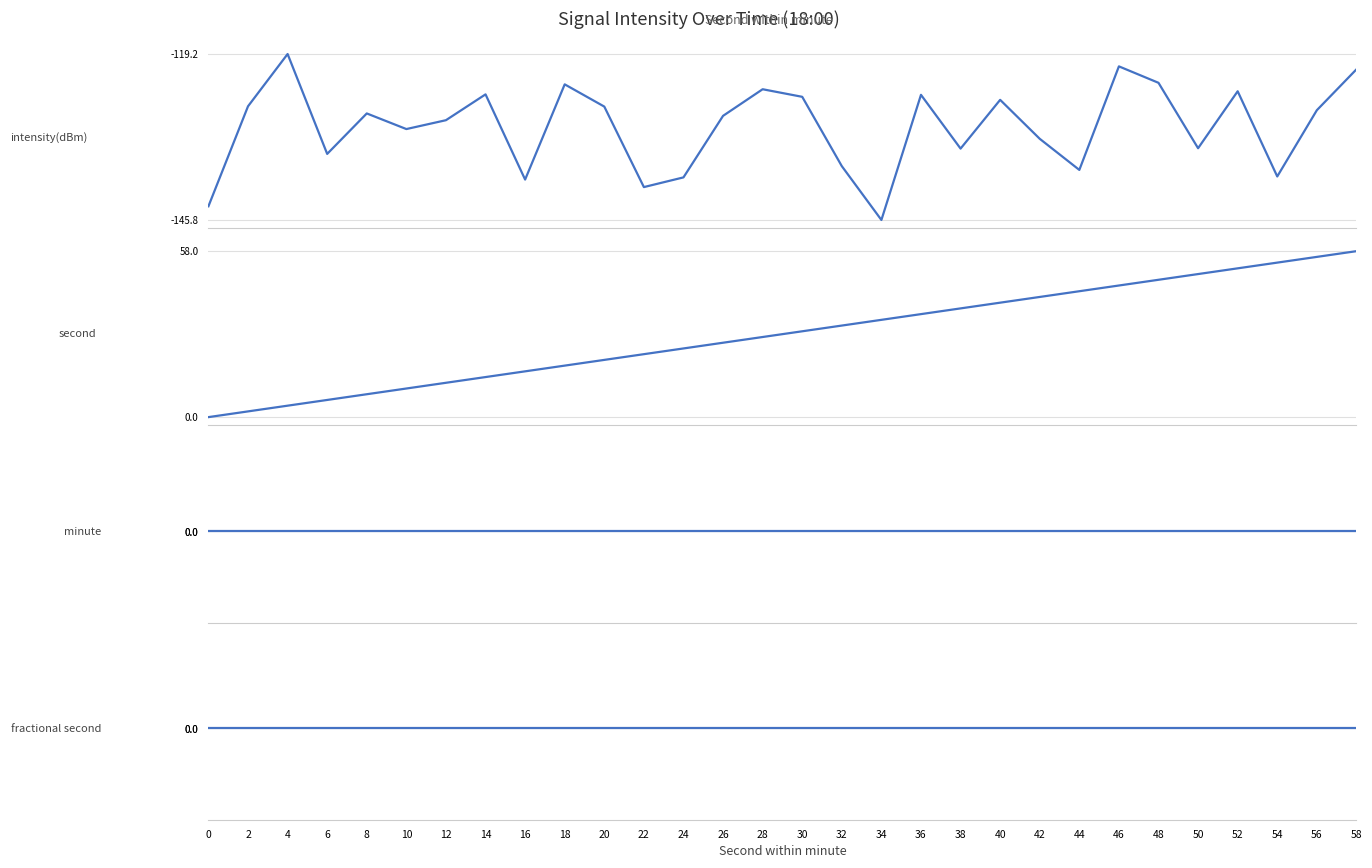

At which category does the chart reach its peak across all series?

58